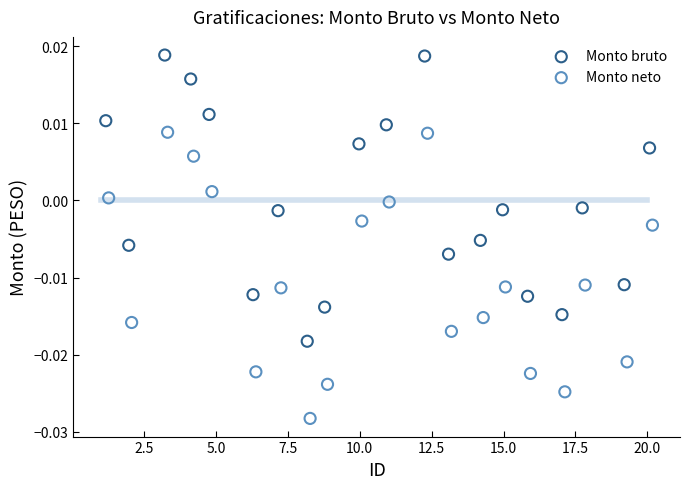

Which series reaches the maximum Y coordinate?

Monto bruto